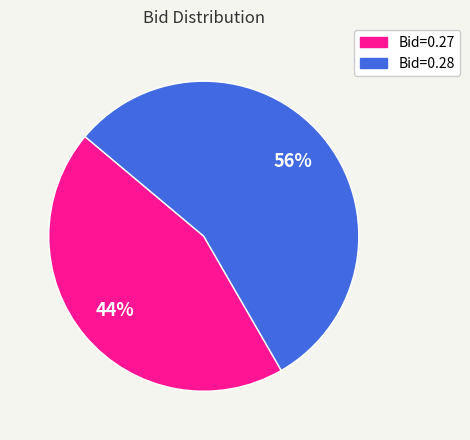

True or false: Bid=0.27 accounts for 44% of the total.

True